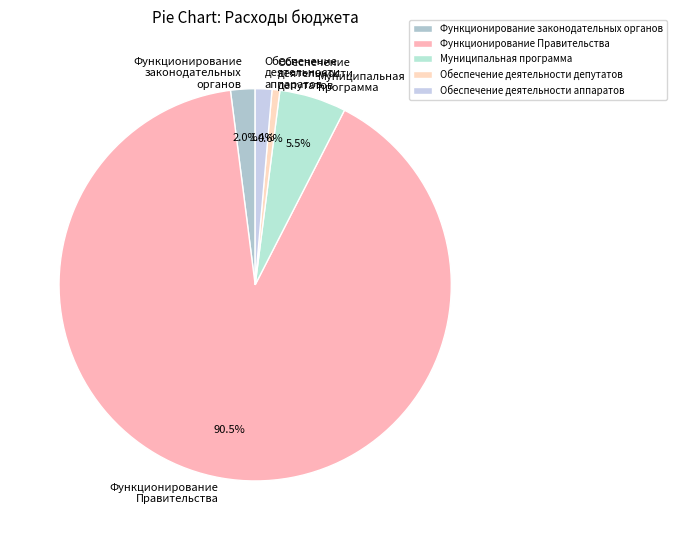

Does Обеспечение деятельности аппаратов account for over 50% of the chart?

No